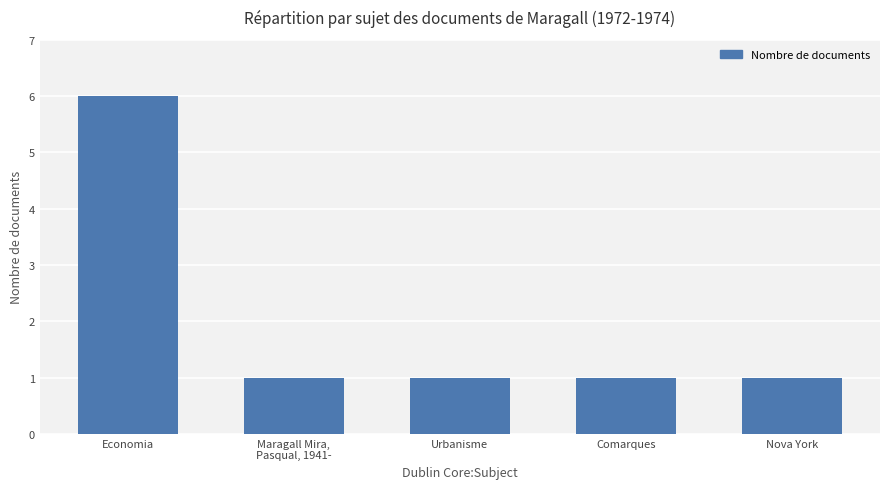

Between Comarques and Economia, which is larger?

Economia